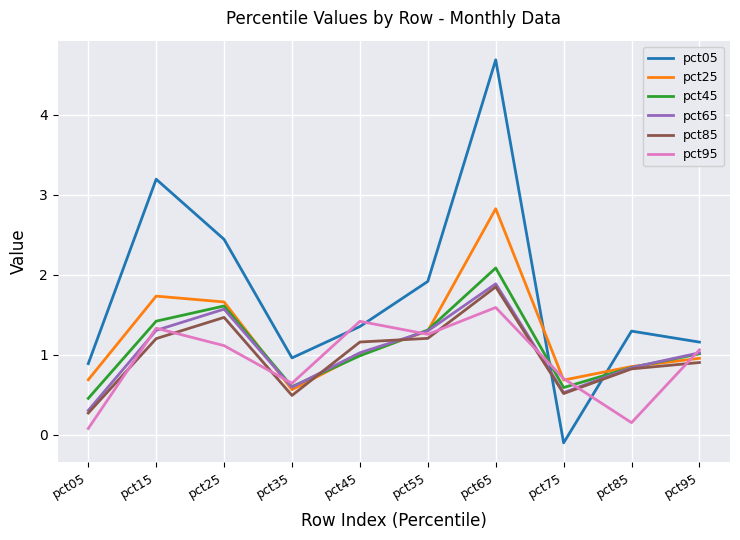

What is the difference between the pct85 values at pct25 and pct15?

0.3